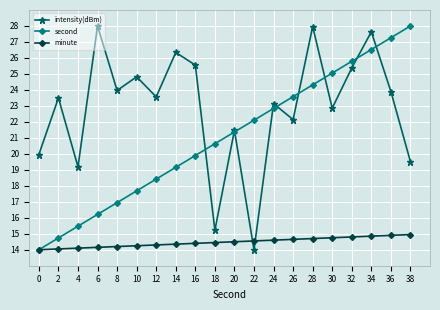

What is the value of the intensity(dBm) point at the 15th from the left?

28.0